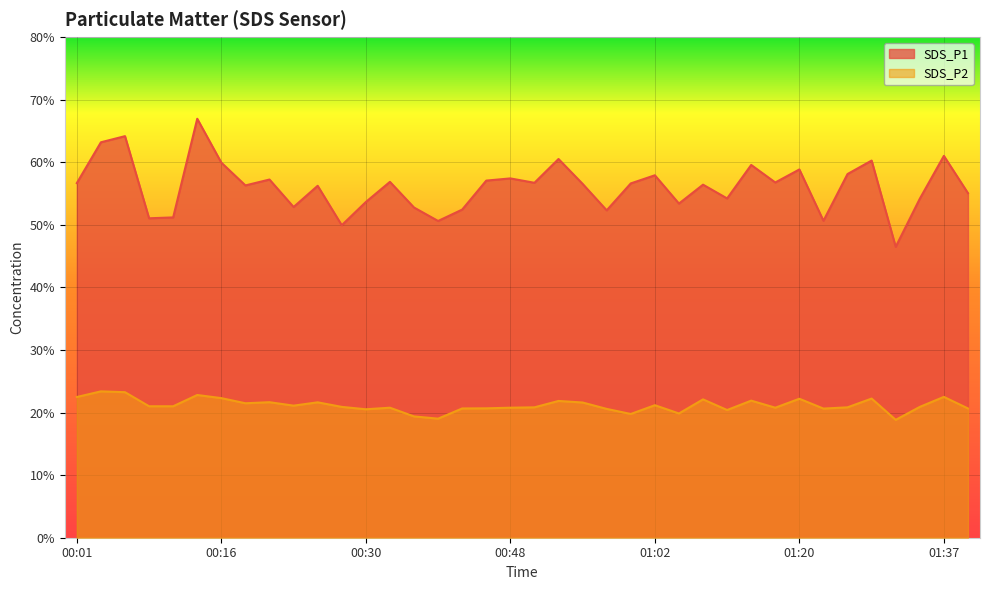

Which series has the largest total across all categories?

SDS_P1